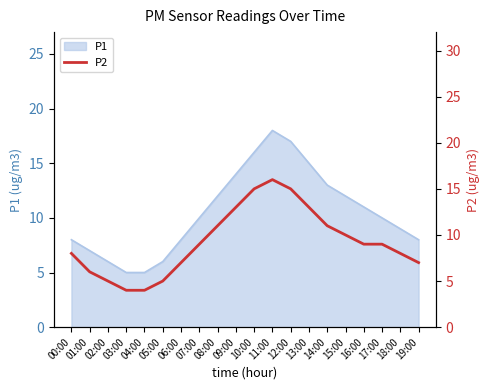

What value does the data have at 18:00, to the nearest 10?

10